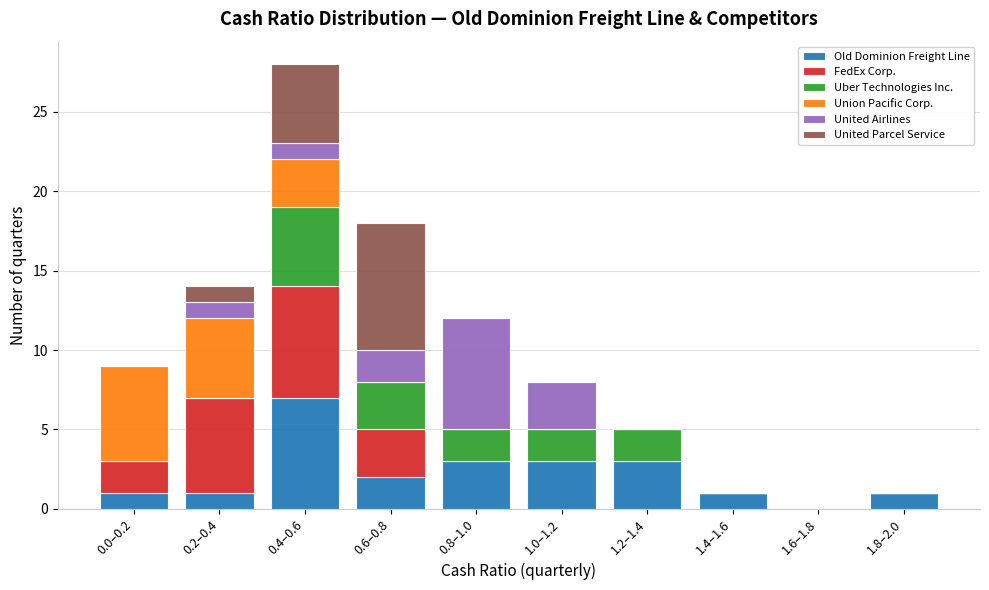

What is the sum of all Old Dominion Freight Line values?

22